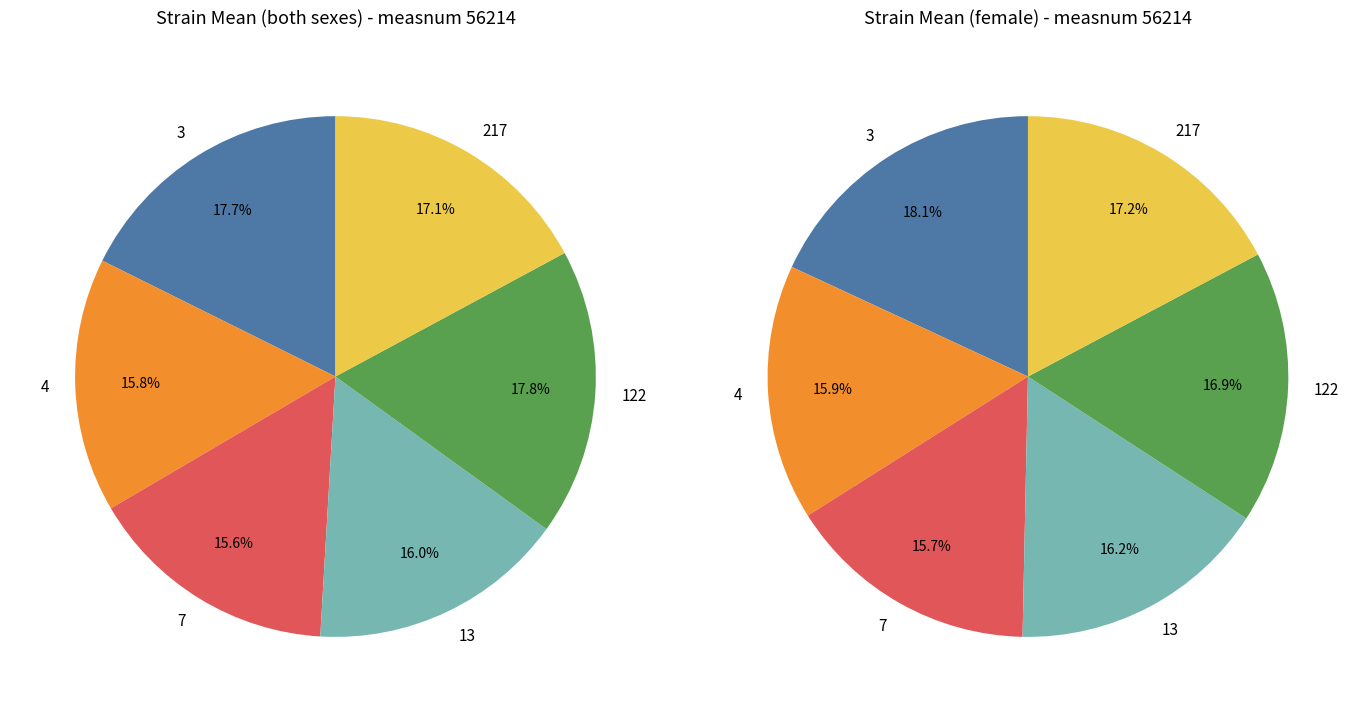

What percentage is the 4 slice, to the nearest percent?

16%